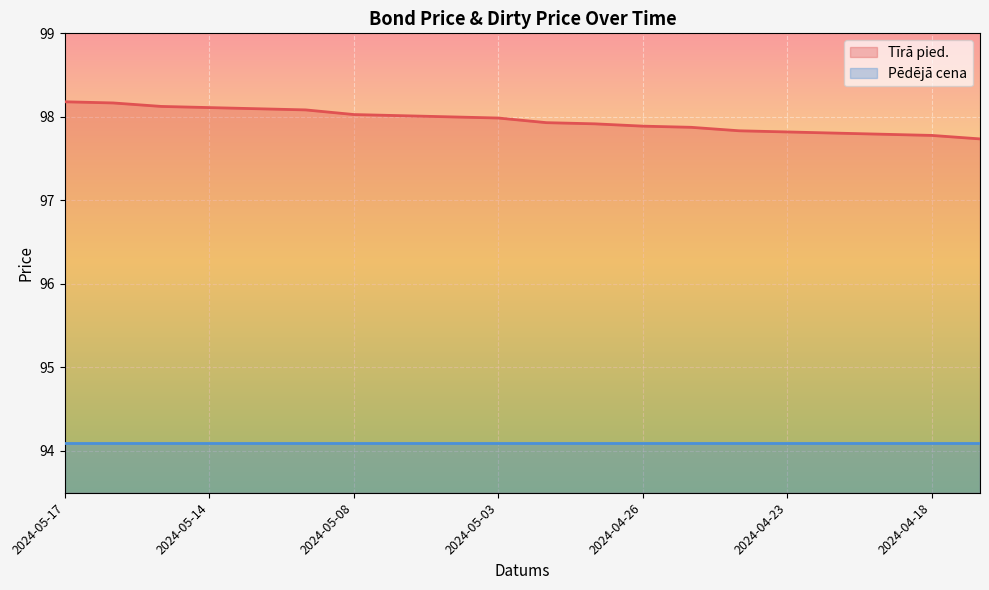

True or false: there are more than 1 points higher than both neighbors.

False